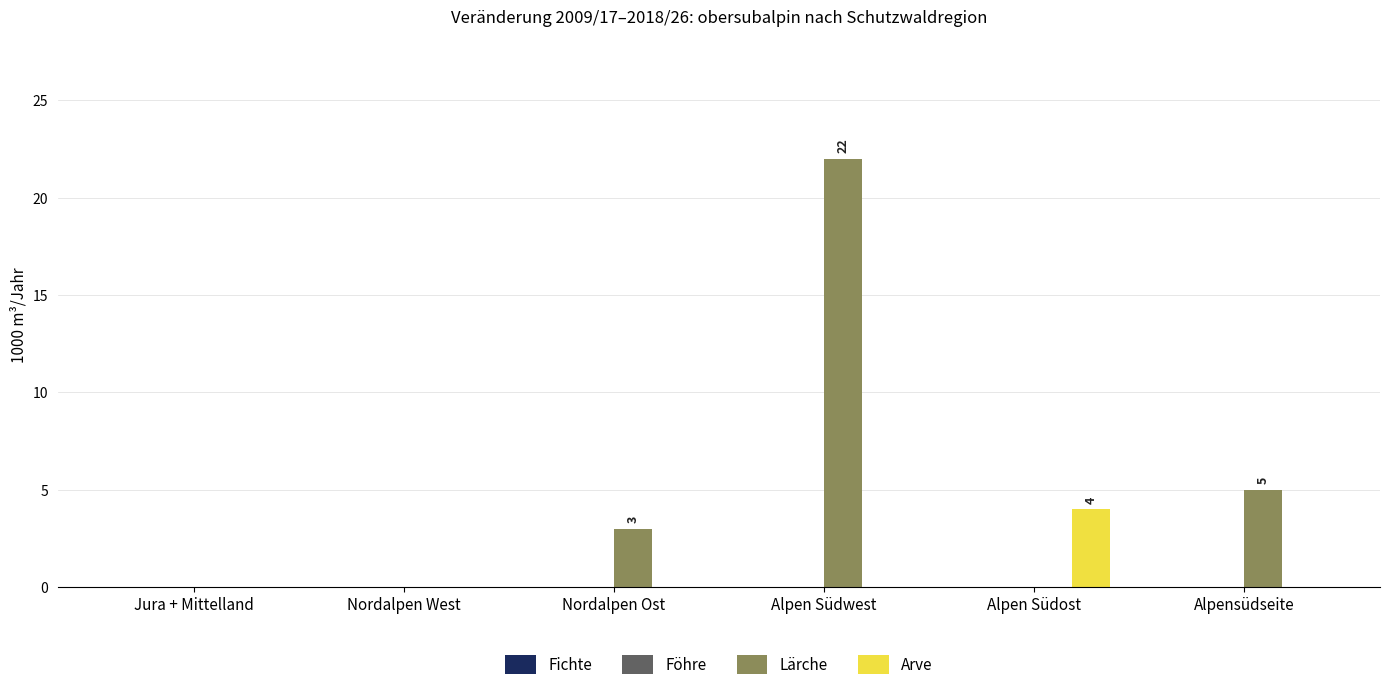

How many groups of bars are there?

6